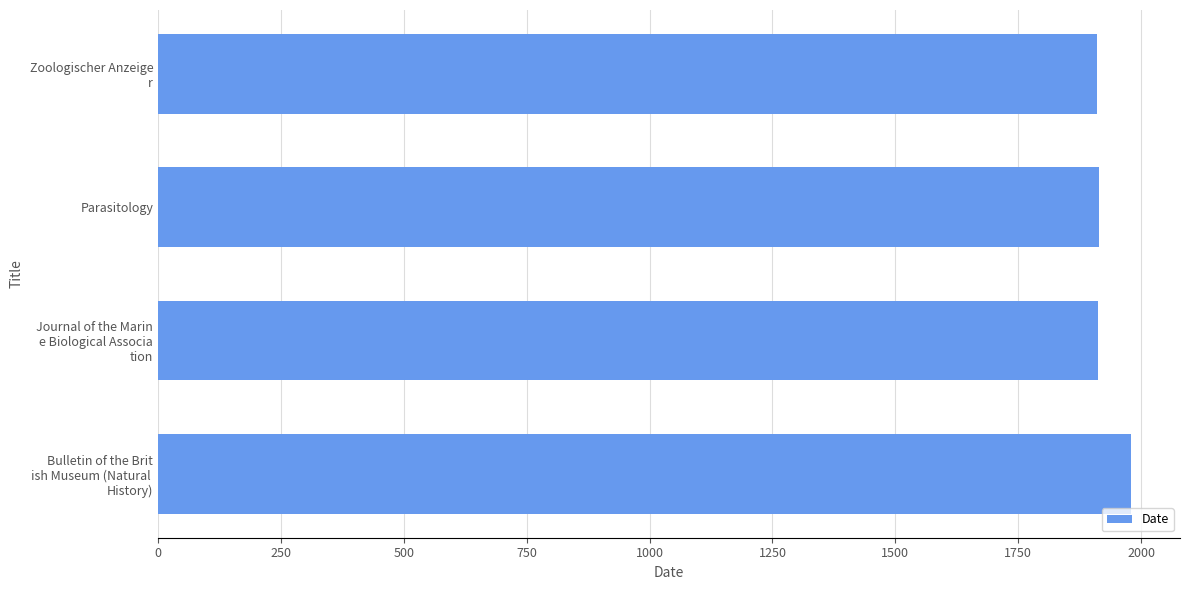

What is the maximum value shown in the chart?

1980